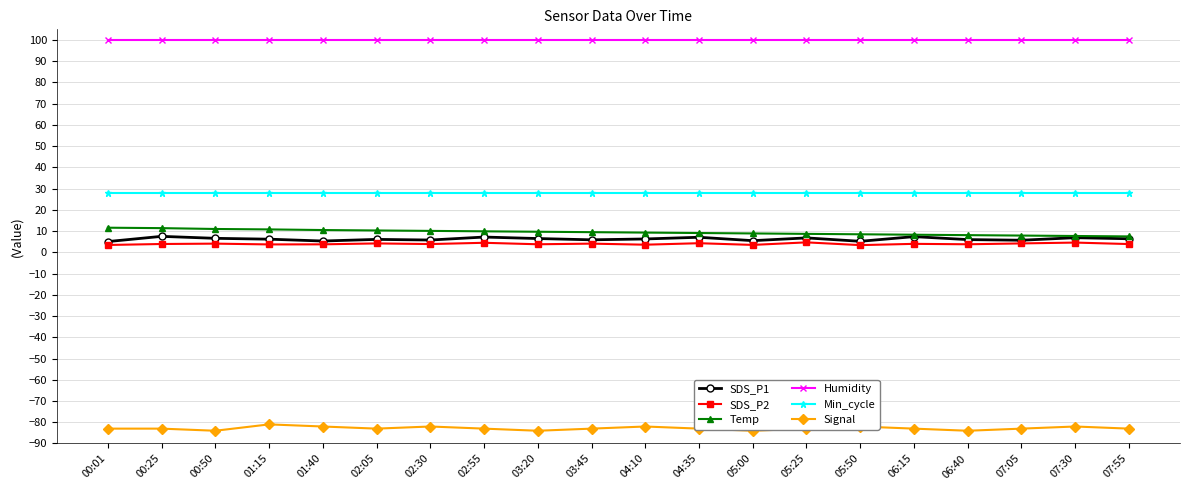

What is the maximum value shown in the chart?

99.9